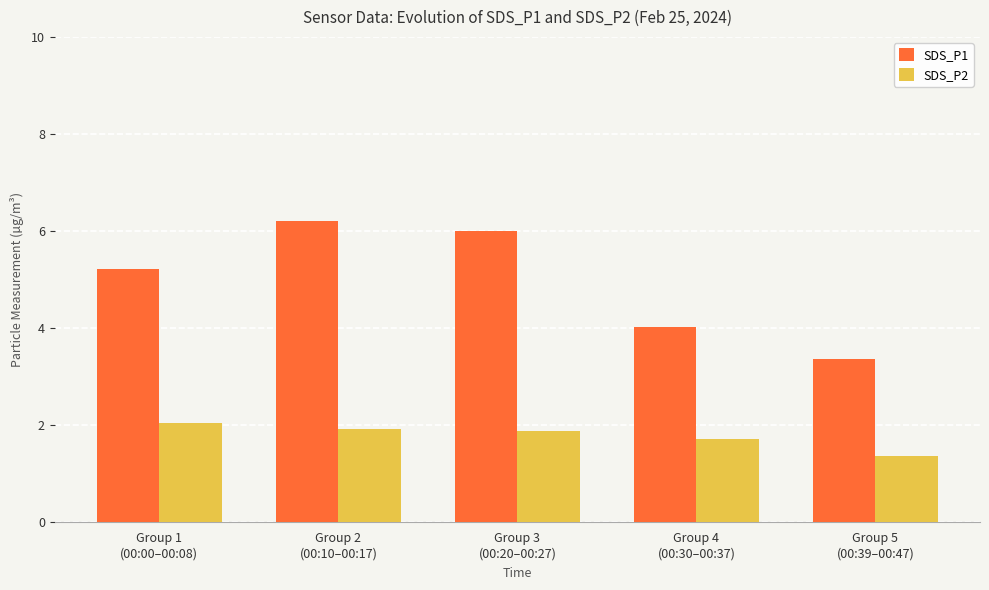

Which series has the widest spread of values?

SDS_P1